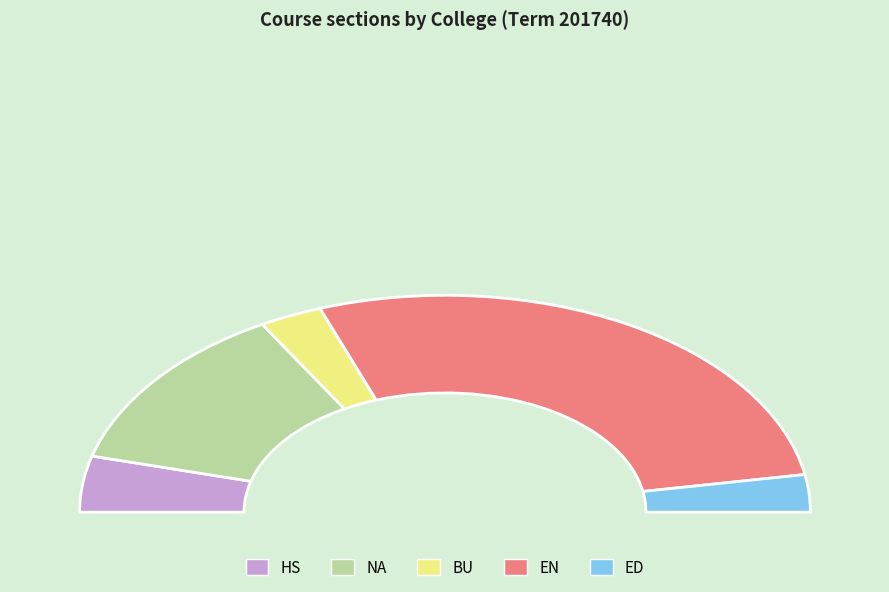

Is it true that EN is 69% of the pie?

False